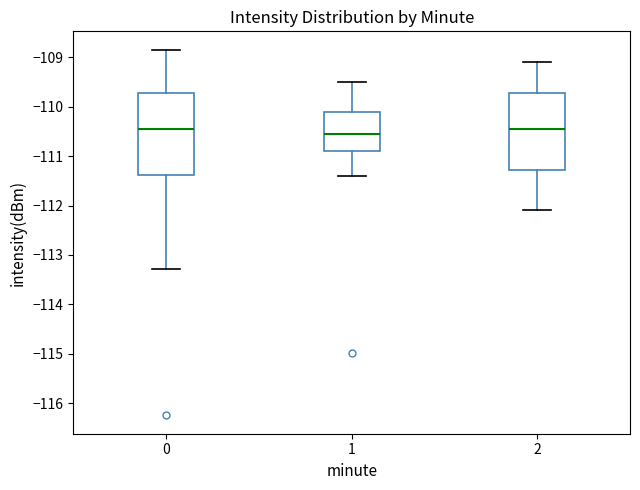

Reading left to right, read every box against the y-axis: the position of its median line, the range the box covers, and the ends of its whiskers. The values are not printed on the chart, so give them approximately, as read against the axis.

0: median -110.4, box -111.4 to -109.7, whiskers -113.3 to -108.8
1: median -110.5, box -110.9 to -110.1, whiskers -111.4 to -109.5
2: median -110.4, box -111.3 to -109.7, whiskers -112.1 to -109.1